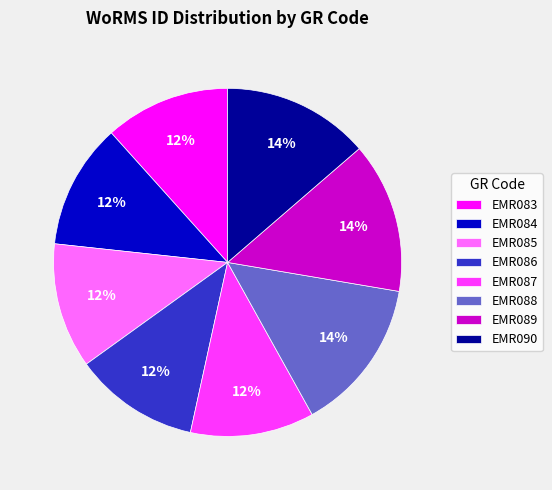

How many slices are in this pie chart?

8